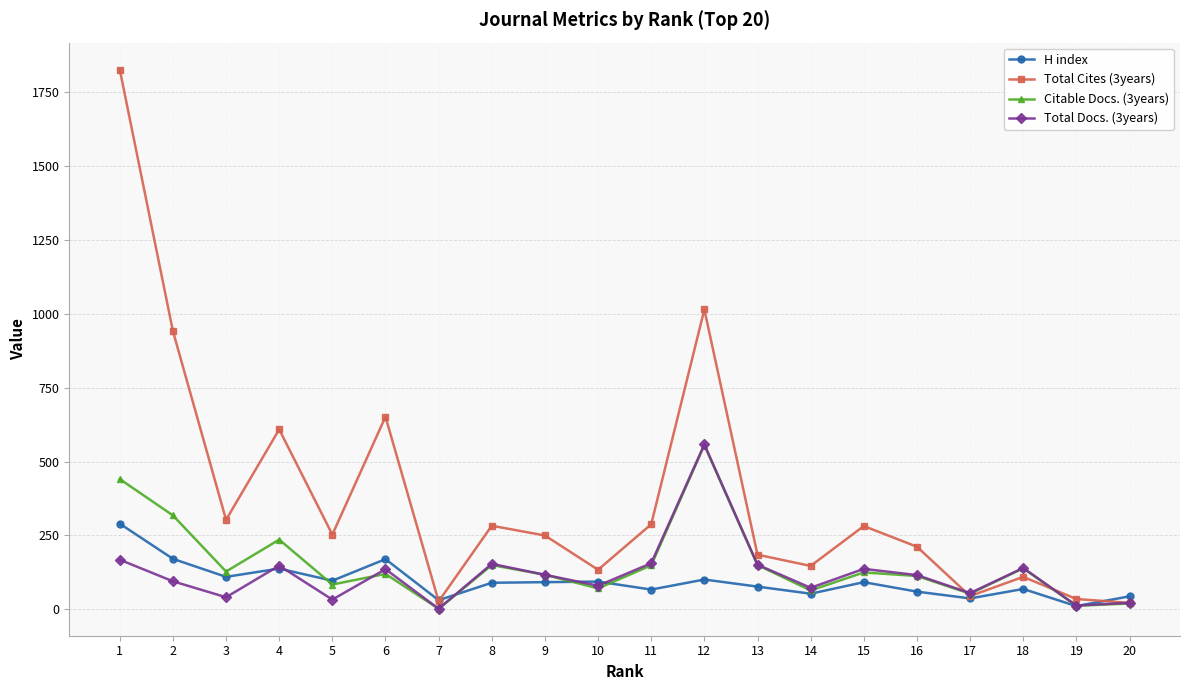

In Total Docs. (3years), how many points are higher than both neighbors (excluding endpoints)?

6